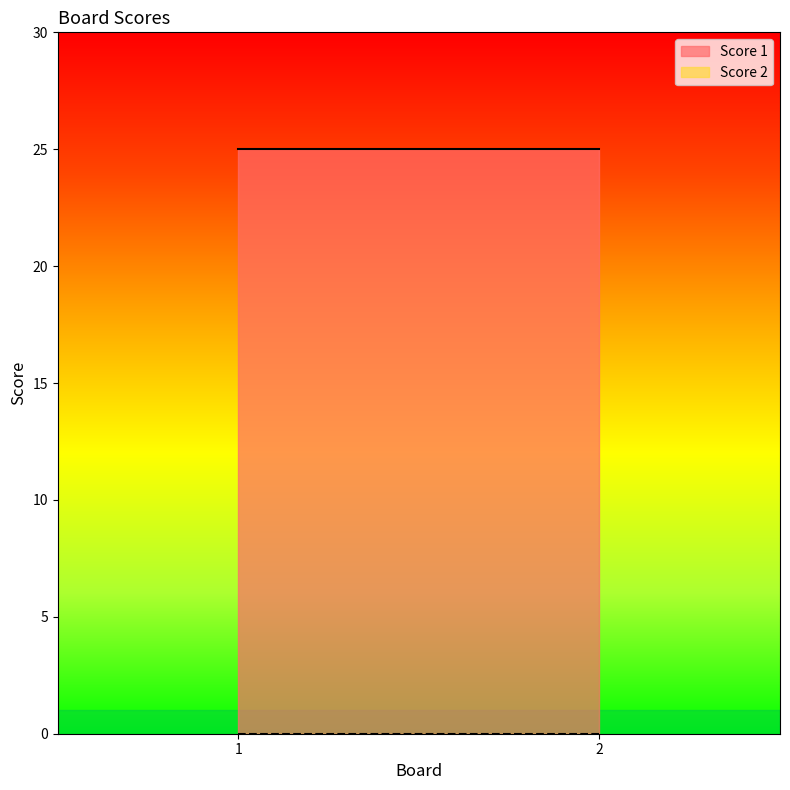

The Score 1 series shows 13 at 1. True or false?

False